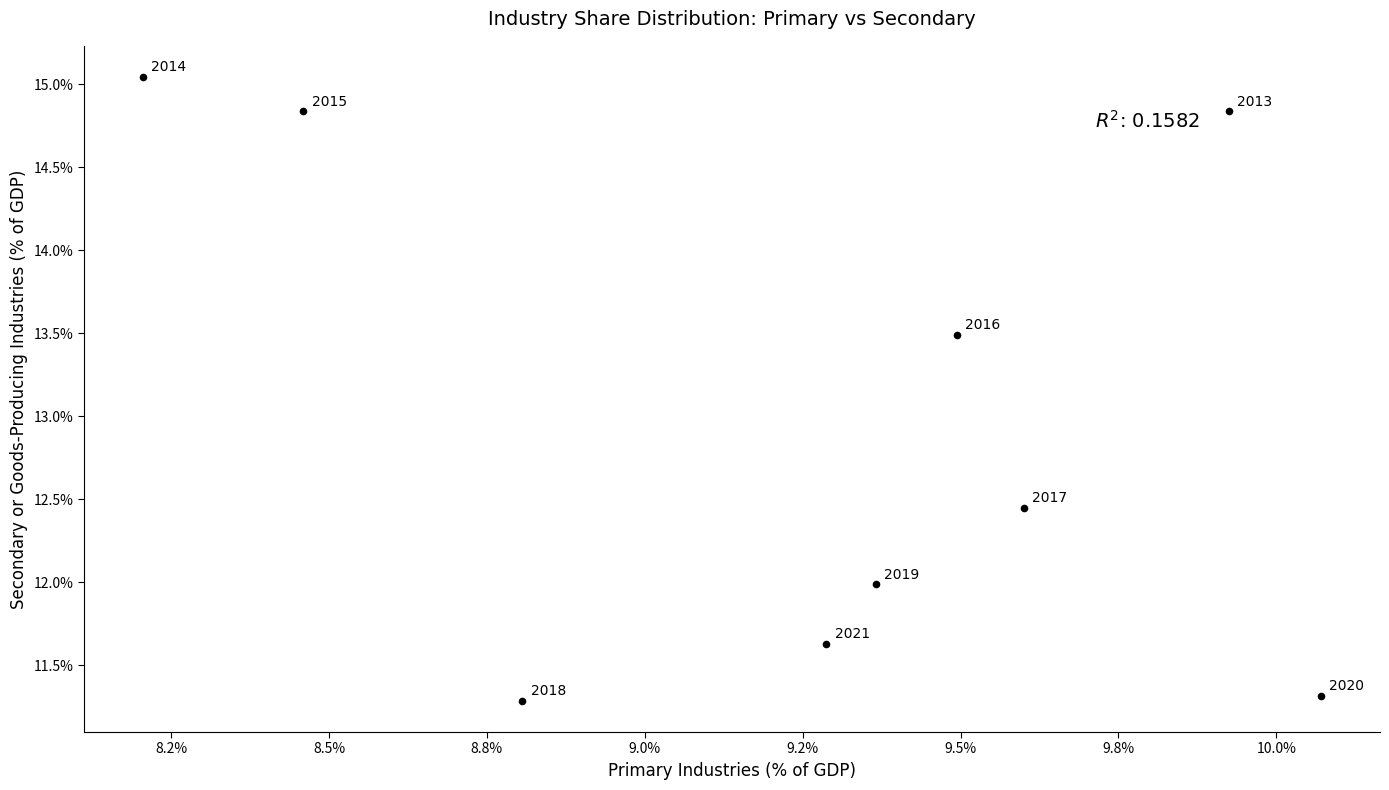

What is the average X value?

9.2